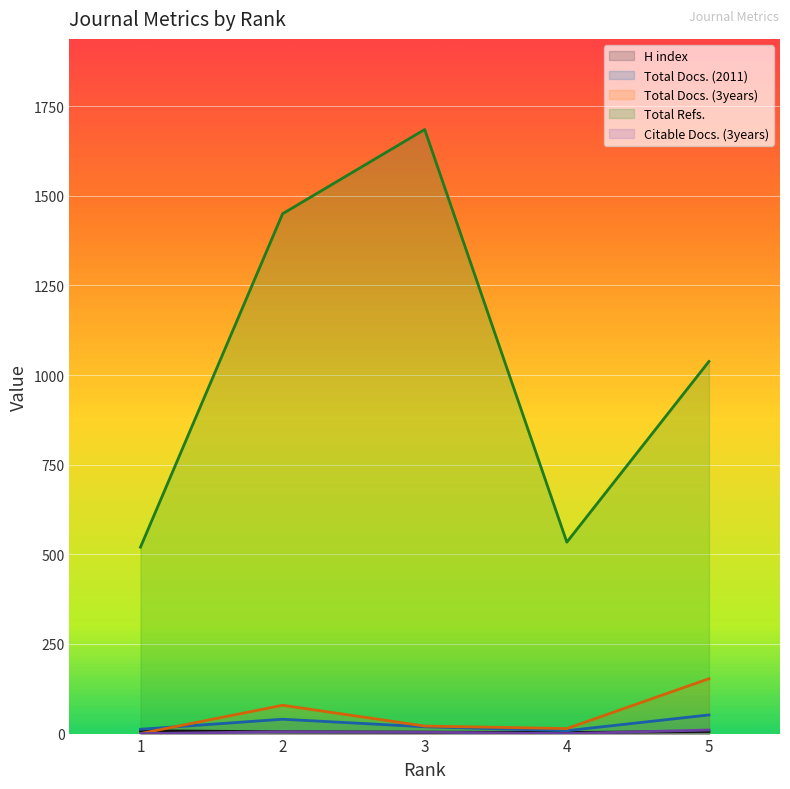

What is the maximum value shown in the chart?

1685